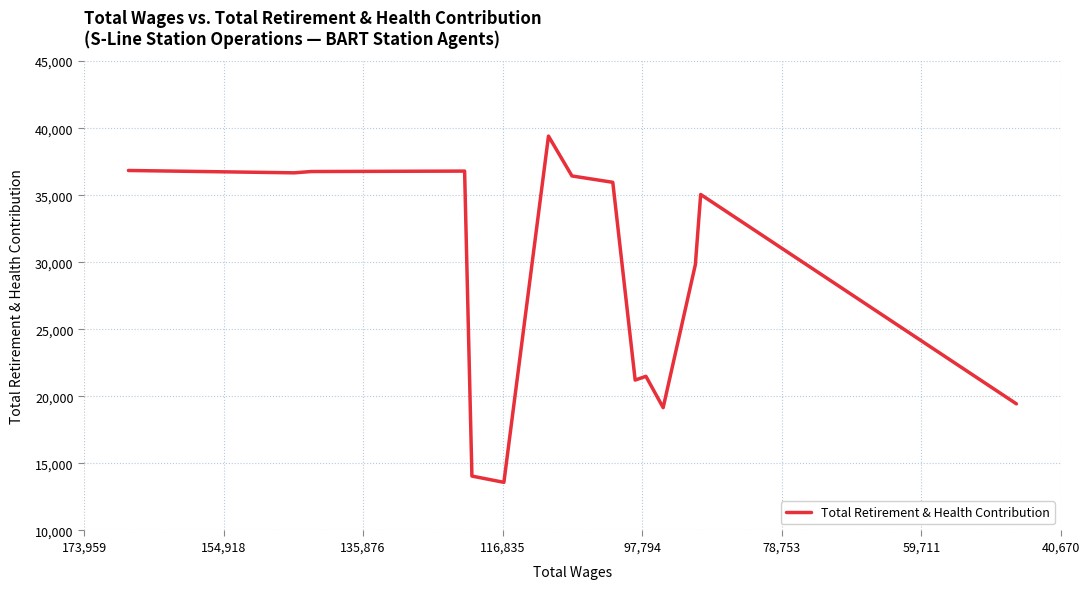

Reading right to left, what are all the values shown in this chart?

19442	35054	29822	19159	21497	21214	35961	36435	39407	13589	14056	36797	36764	36668	36843